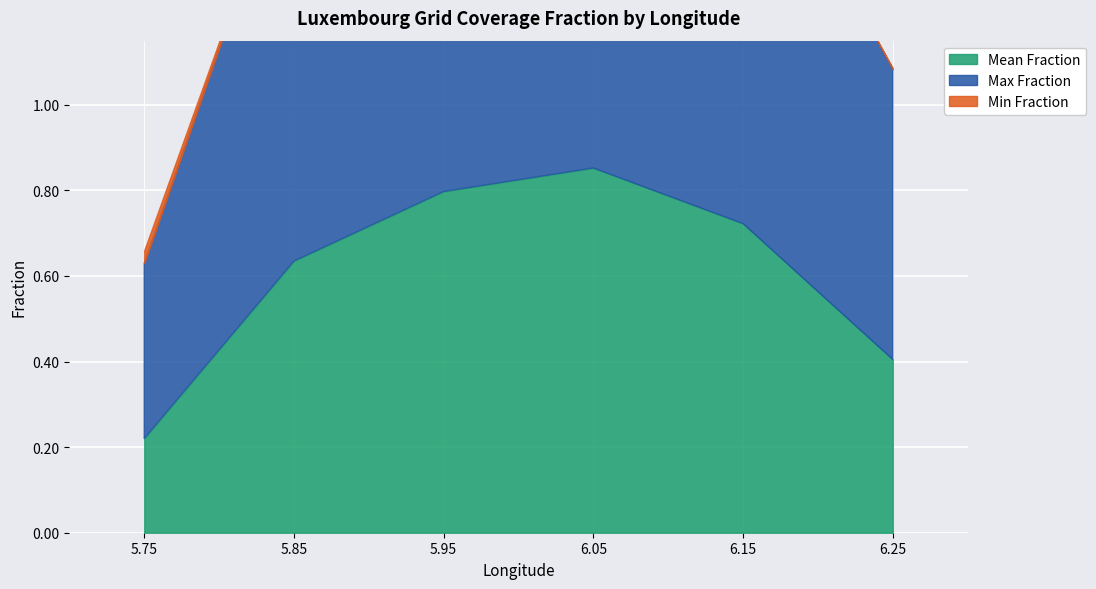

Which series has the largest total across all categories?

Max Fraction